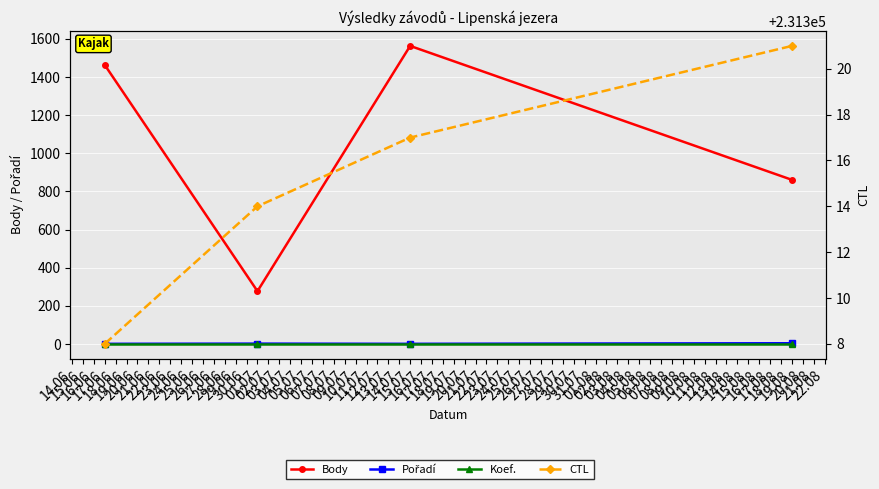

What is the lowest value of the CTL series?

231308